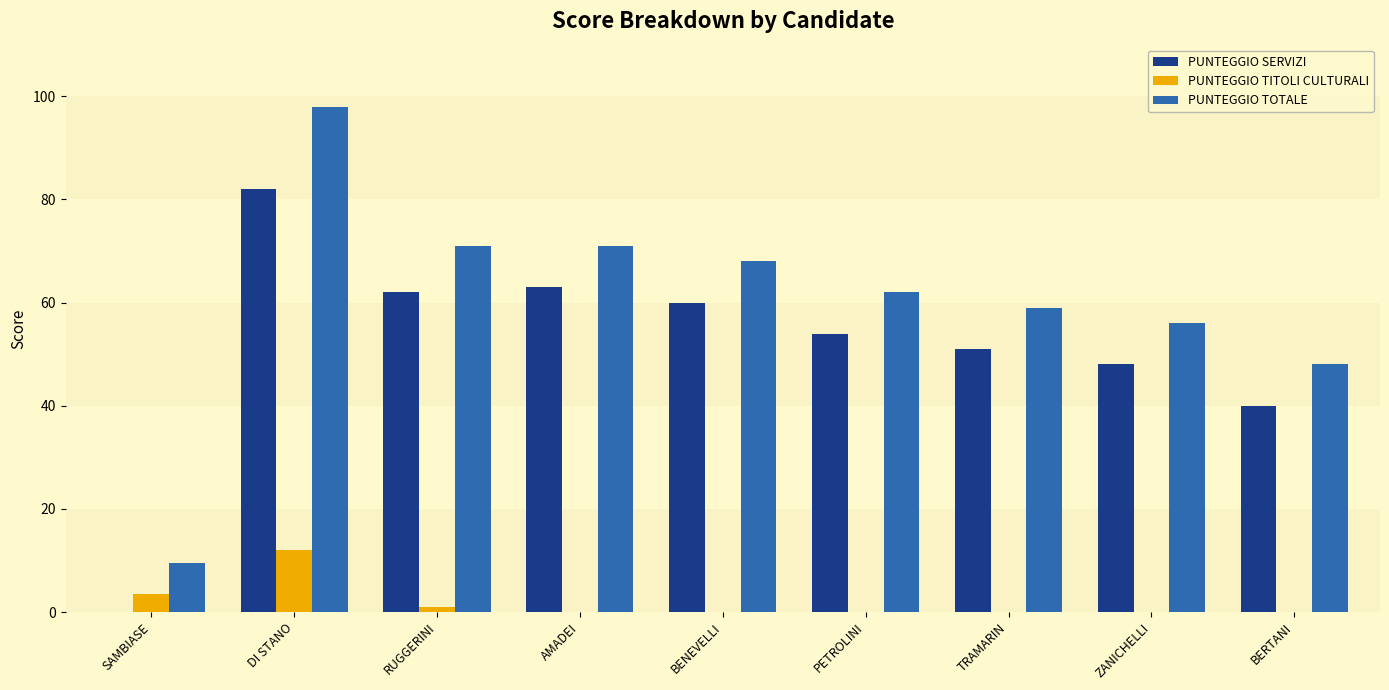

Which series has the largest total across all categories?

PUNTEGGIO TOTALE